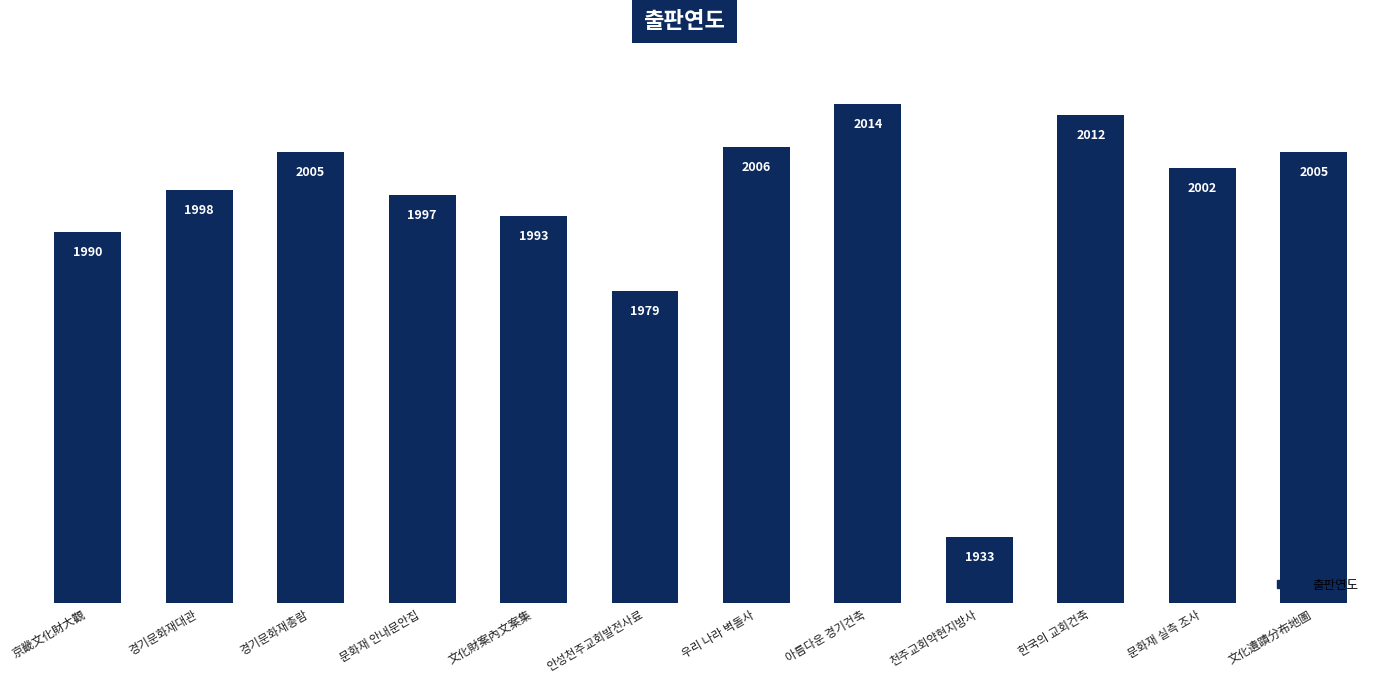

At which label is the value closest to 1973?

안성천주교회발전사료